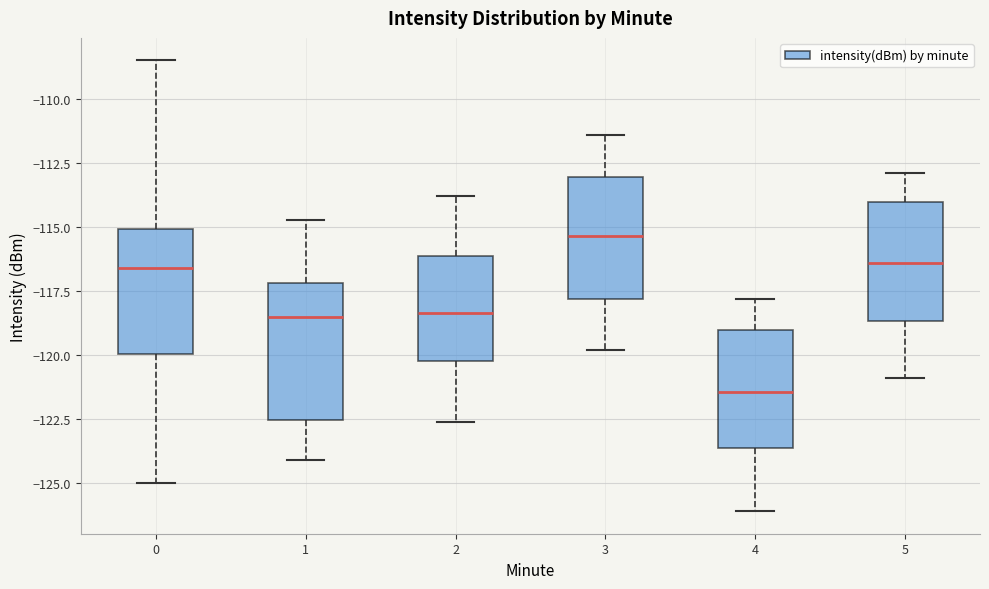

Reading left to right, transcribe this box plot: for each box, give where its median line is, the range the box spans, and where its two whiskers end, as read against the y-axis. The values are not printed on the chart, so give them approximately, as read against the axis.

0: median -116.5, box -120.0 to -115.0, whiskers -125.0 to -108.5
1: median -118.5, box -122.5 to -117.0, whiskers -124.0 to -114.5
2: median -118.5, box -120.0 to -116.0, whiskers -122.5 to -114.0
3: median -115.5, box -118.0 to -113.0, whiskers -120.0 to -111.5
4: median -121.5, box -123.5 to -119.0, whiskers -126.0 to -118.0
5: median -116.5, box -118.5 to -114.0, whiskers -121.0 to -113.0